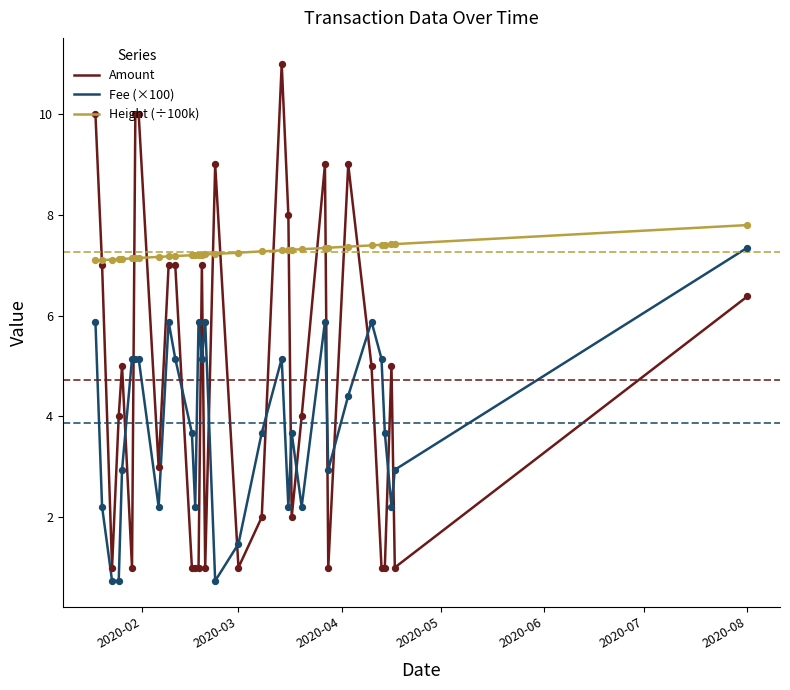

Which series has the largest range (max minus min)?

Amount